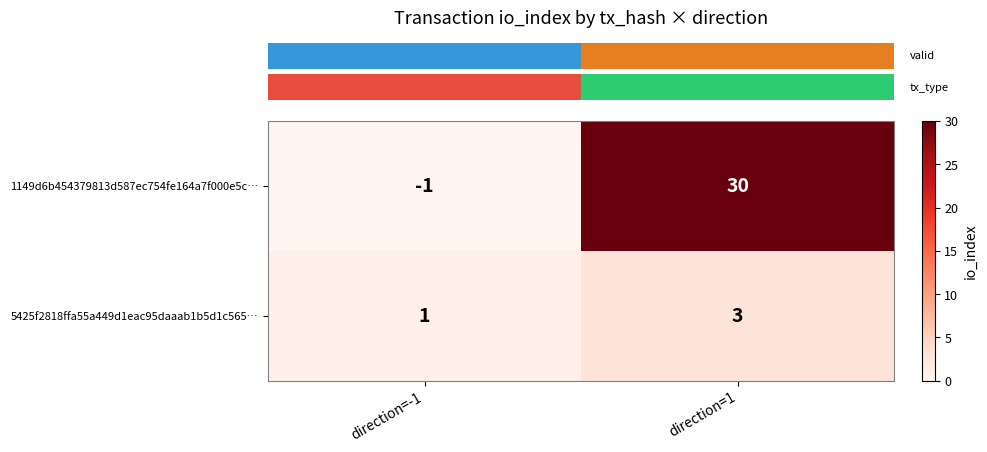

At which category is the sum across all series the highest?

direction=1